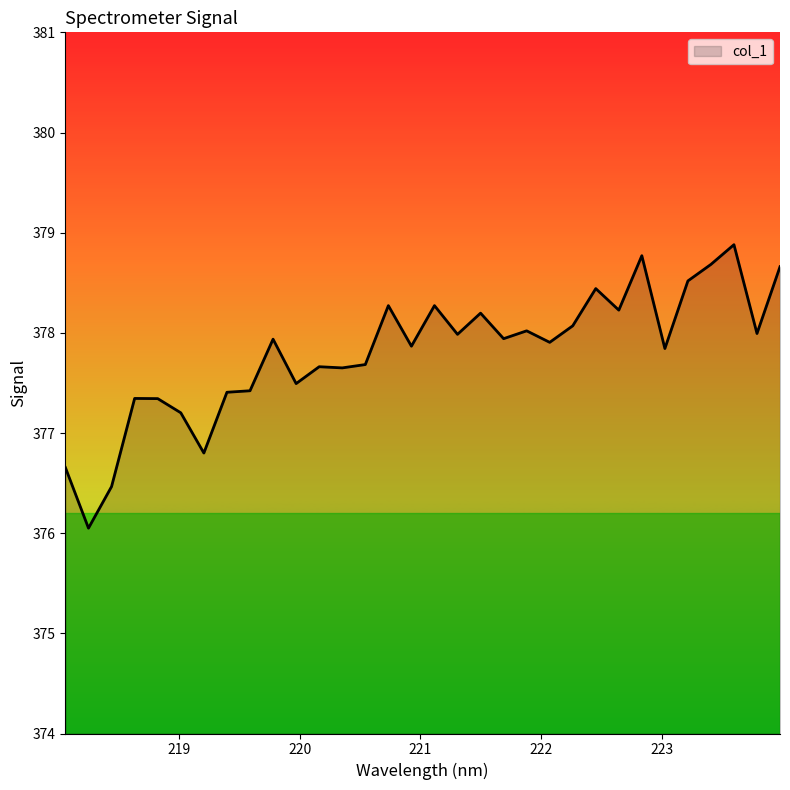

What is the smallest value displayed?

376.1